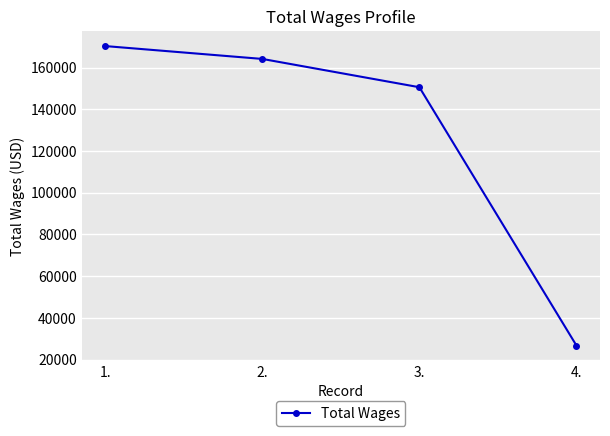

What is the greatest value displayed?

170342